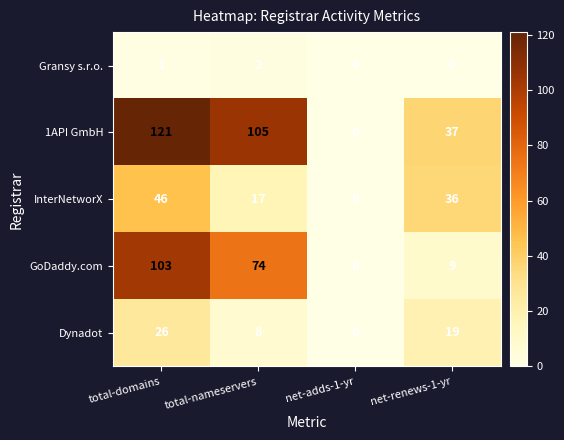

Read the 1API GmbH value at total-domains, to the nearest 50.

100